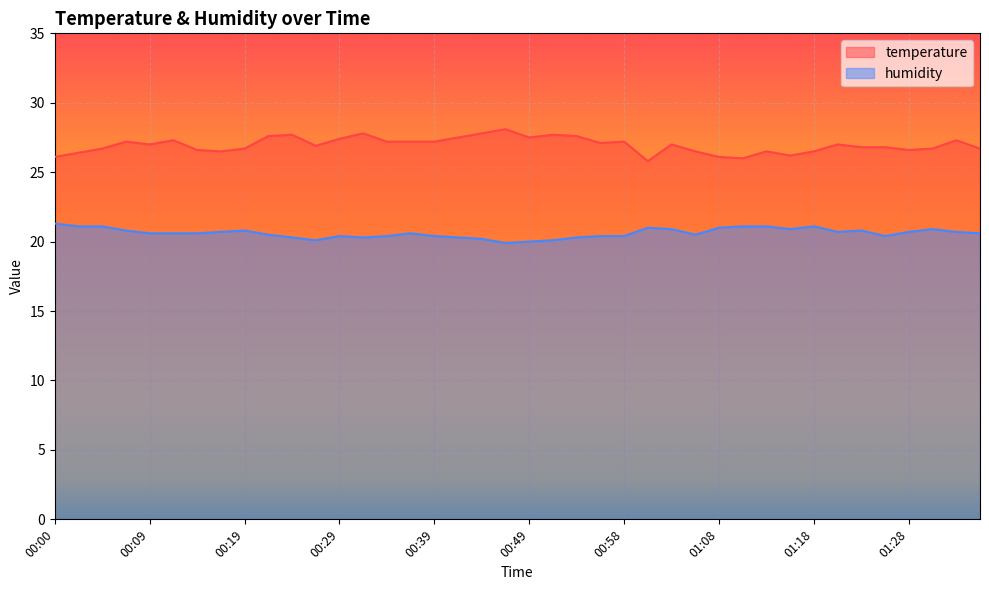

What is the label of the 26th point from the right?

00:34